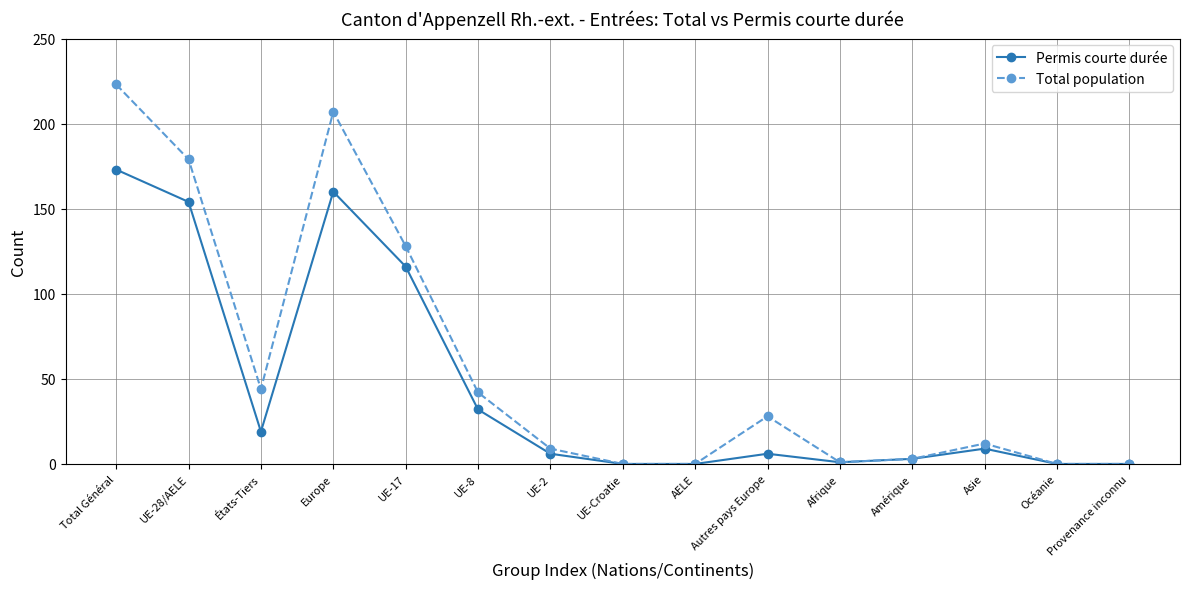

What is the label of the 2nd point from the left?

UE-28/AELE